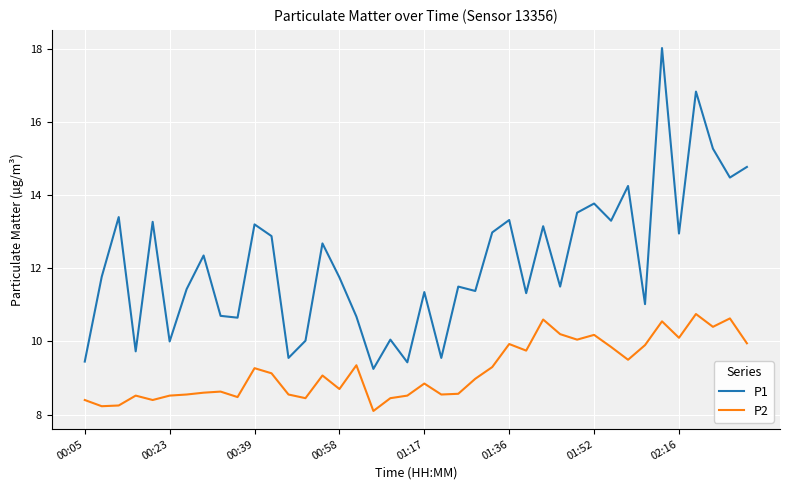

Which series has the largest total across all categories?

P1